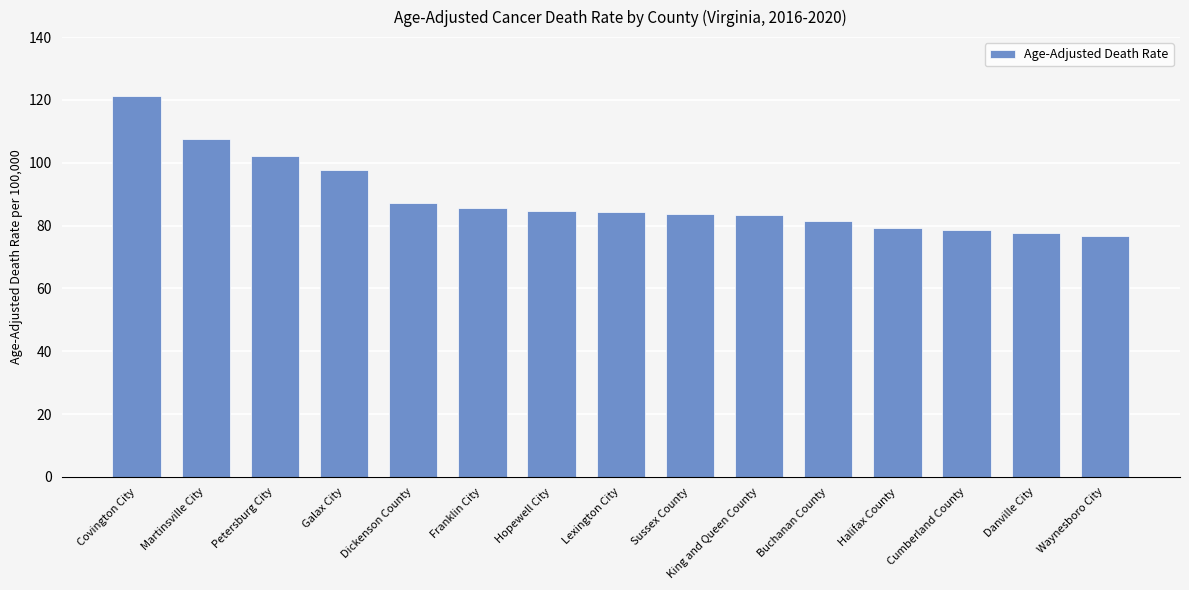

What is the value of the 5th bar from the left?

87.3